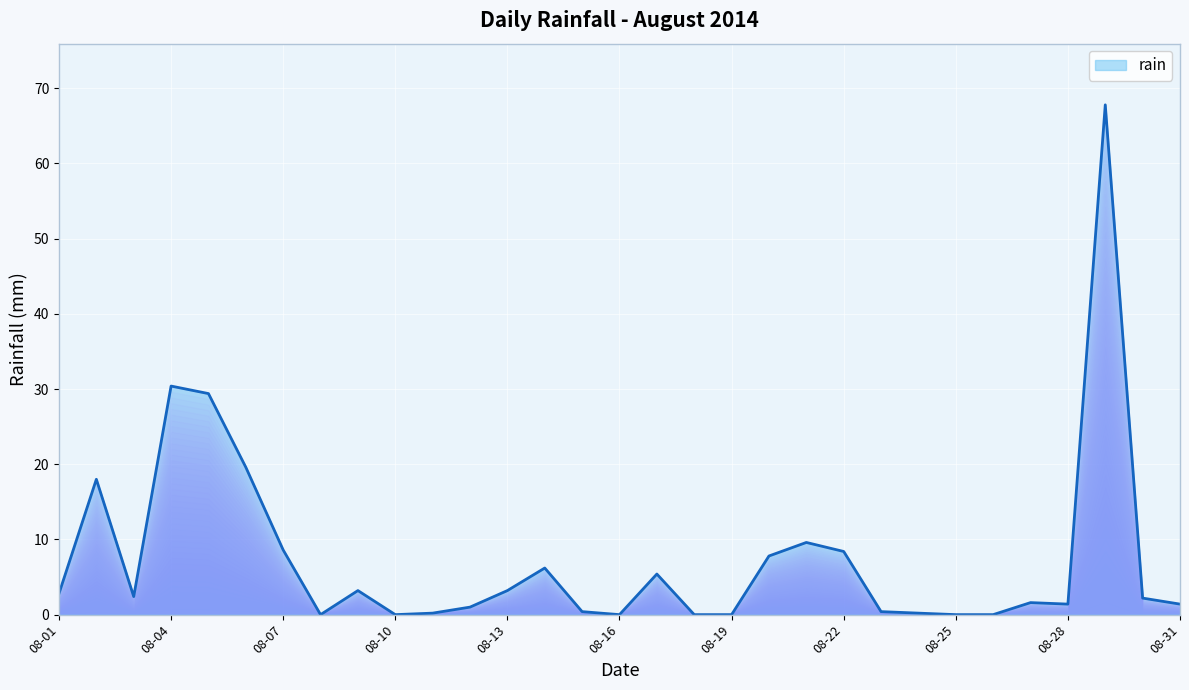

What is the greatest value displayed?

67.8